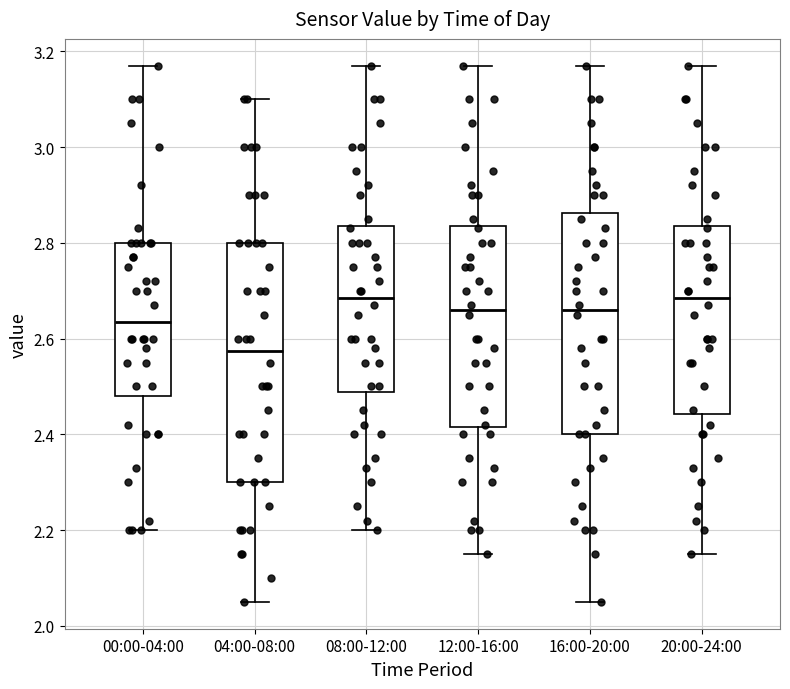

Reading left to right, read every box against the y-axis: the position of its median line, the range the box covers, and the ends of its whiskers. The values are not printed on the chart, so give them approximately, as read against the axis.

00:00-04:00: median 2.64, box 2.48 to 2.80, whiskers 2.20 to 3.18
04:00-08:00: median 2.58, box 2.30 to 2.80, whiskers 2.06 to 3.10
08:00-12:00: median 2.68, box 2.48 to 2.84, whiskers 2.20 to 3.18
12:00-16:00: median 2.66, box 2.42 to 2.84, whiskers 2.16 to 3.18
16:00-20:00: median 2.66, box 2.40 to 2.86, whiskers 2.06 to 3.18
20:00-24:00: median 2.68, box 2.44 to 2.84, whiskers 2.16 to 3.18